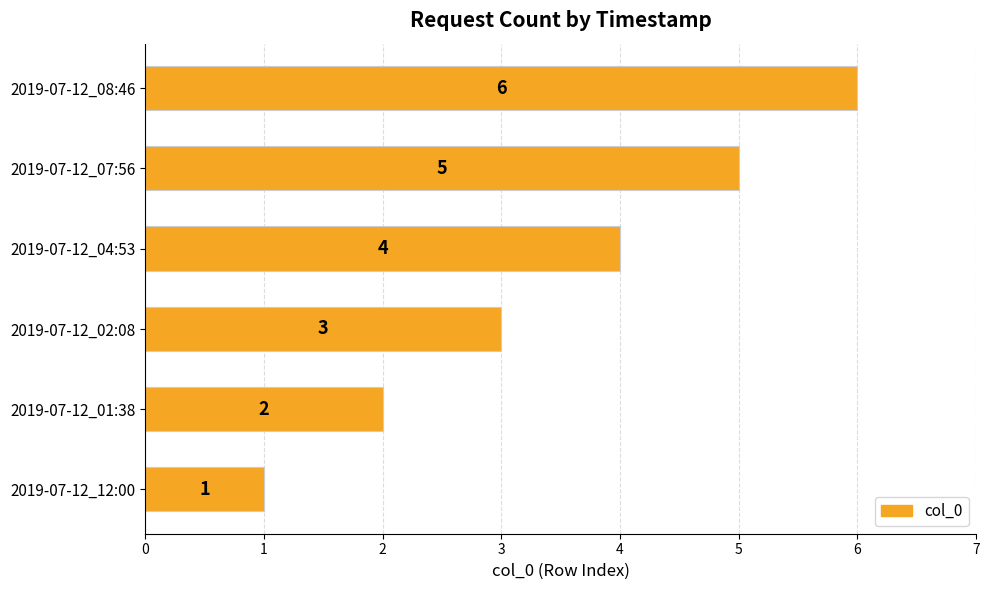

How many data points are less than 4?

3